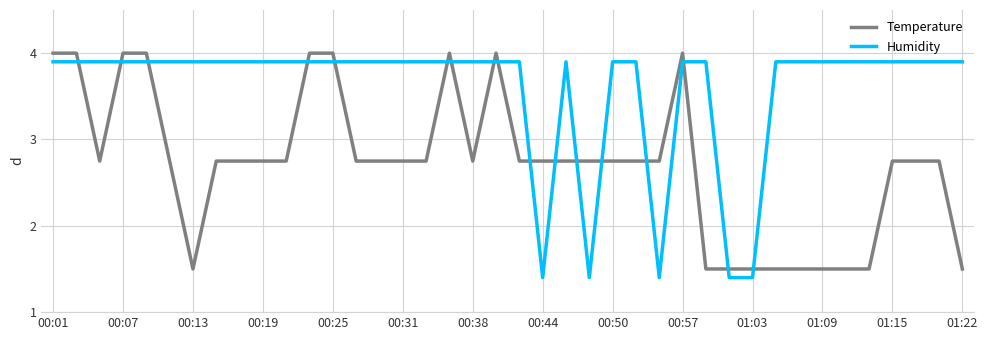

Is this an area chart (filled region under the line)?

No